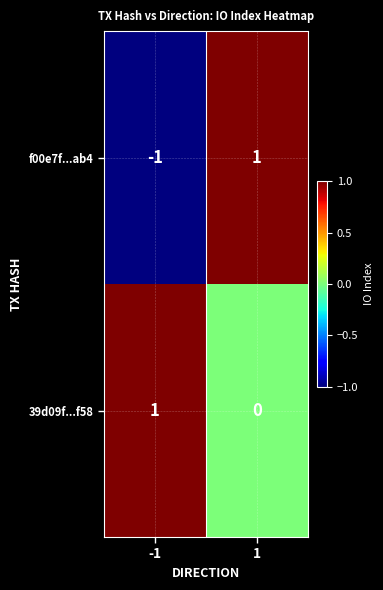

True or false: 39d09f...f58 has a value of 1 at -1.

True